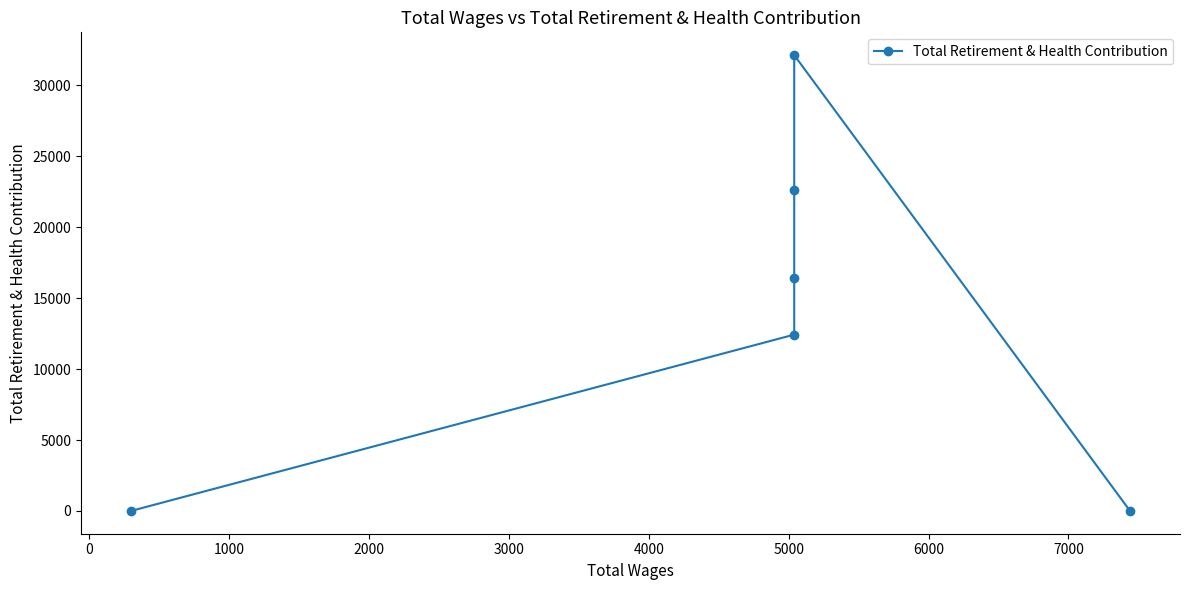

Does the chart display data point markers on the line(s)?

Yes